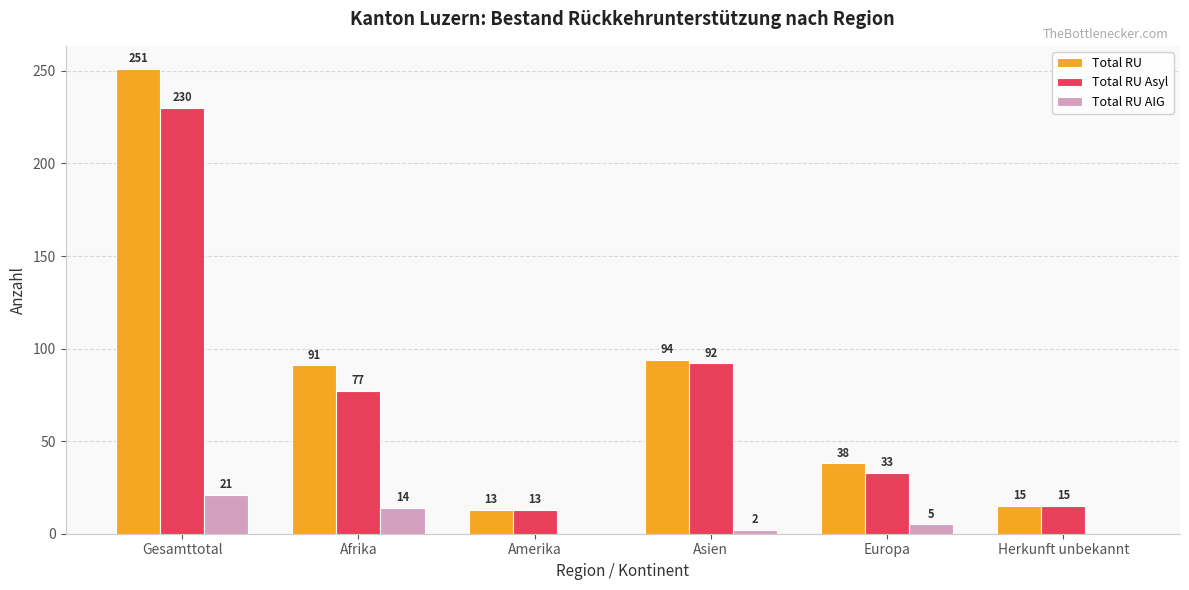

Which series has the largest total across all categories?

Total RU